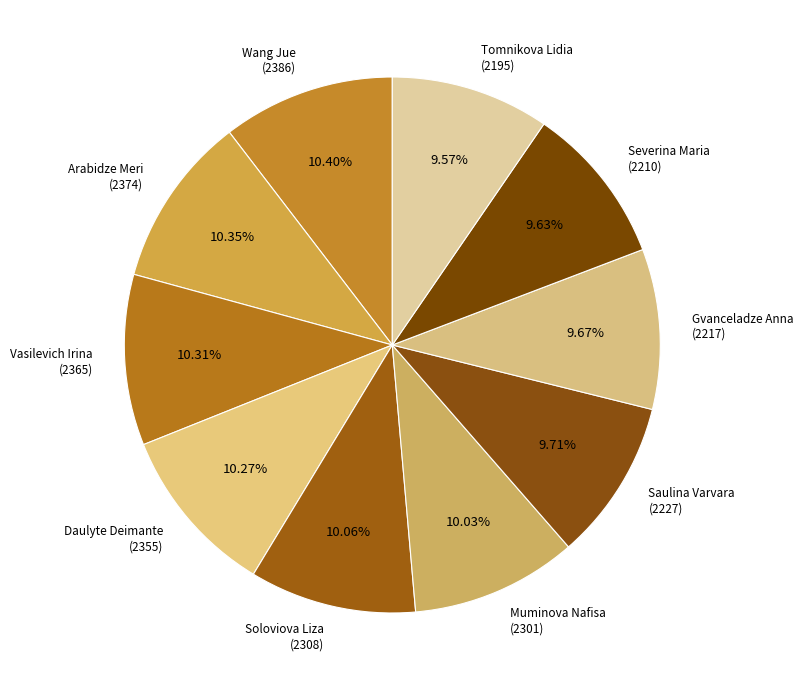

Do Wang Jue (2386) and Saulina Varvara (2227) together represent more than half of the pie?

No